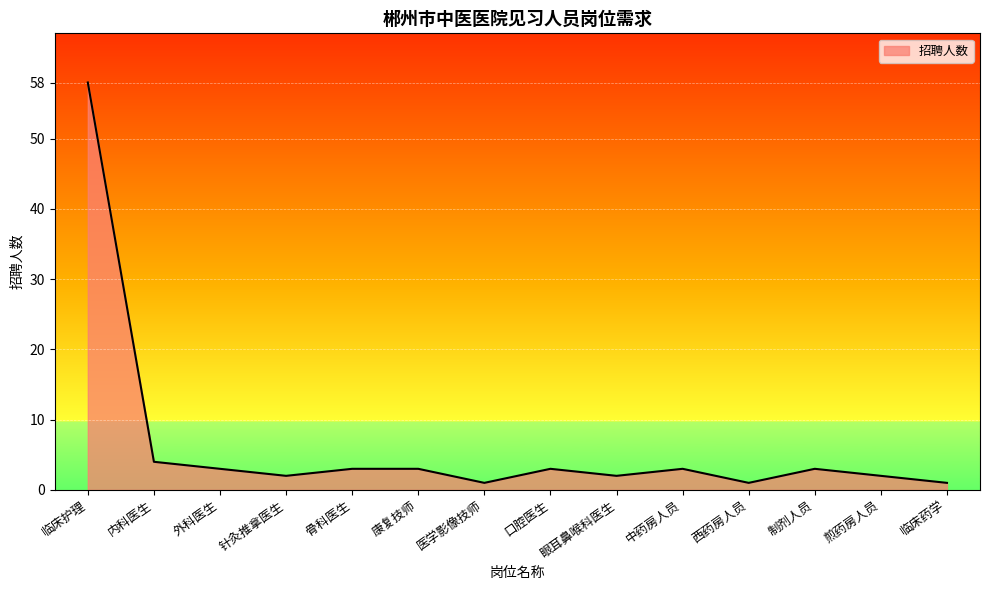

What is the change in value from 制剂人员 to 临床药学?

-2